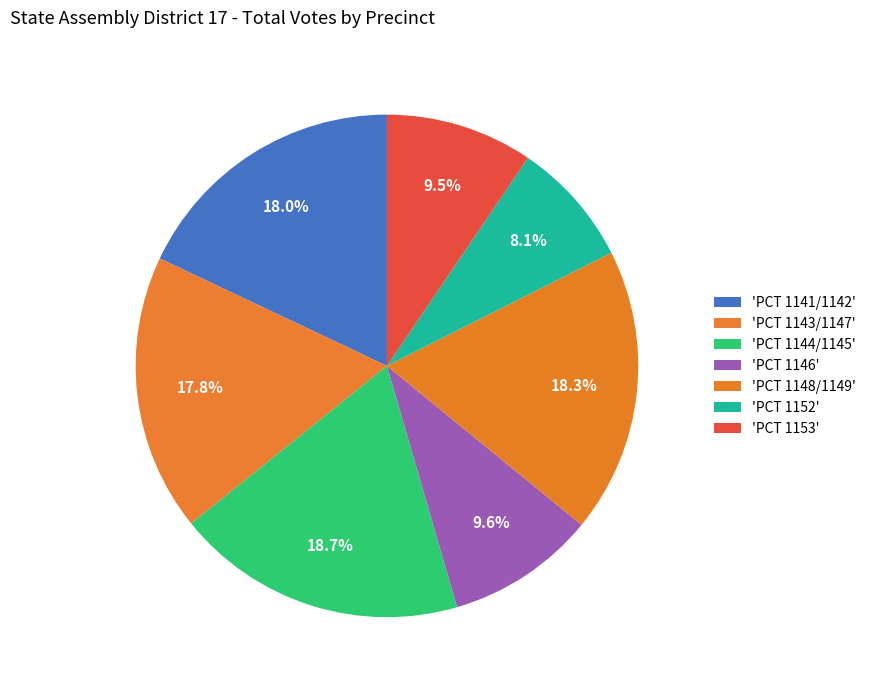

How many segments does this pie chart have?

7